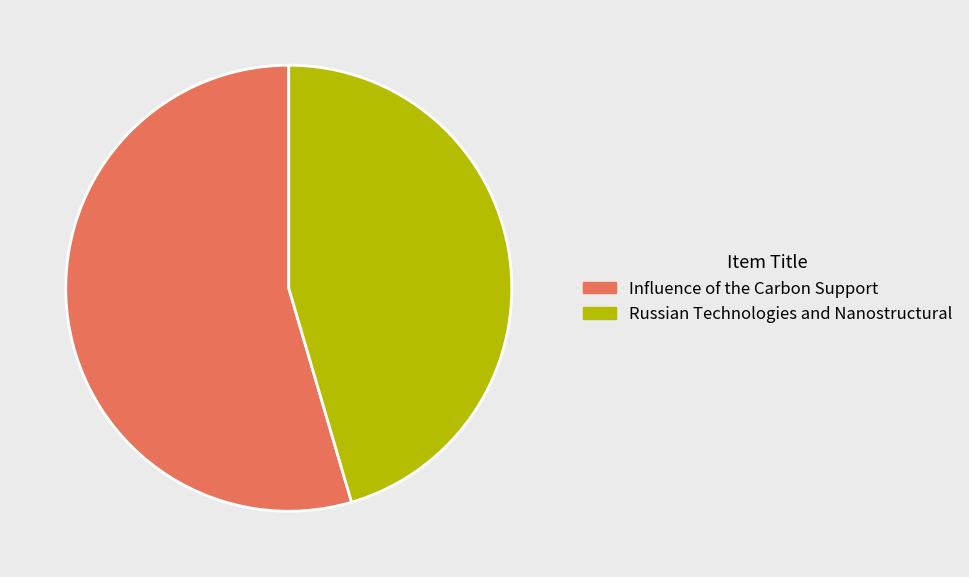

Rank the categories by value from highest to lowest.

Influence of the Carbon Support, Russian Technologies and Nanostructural